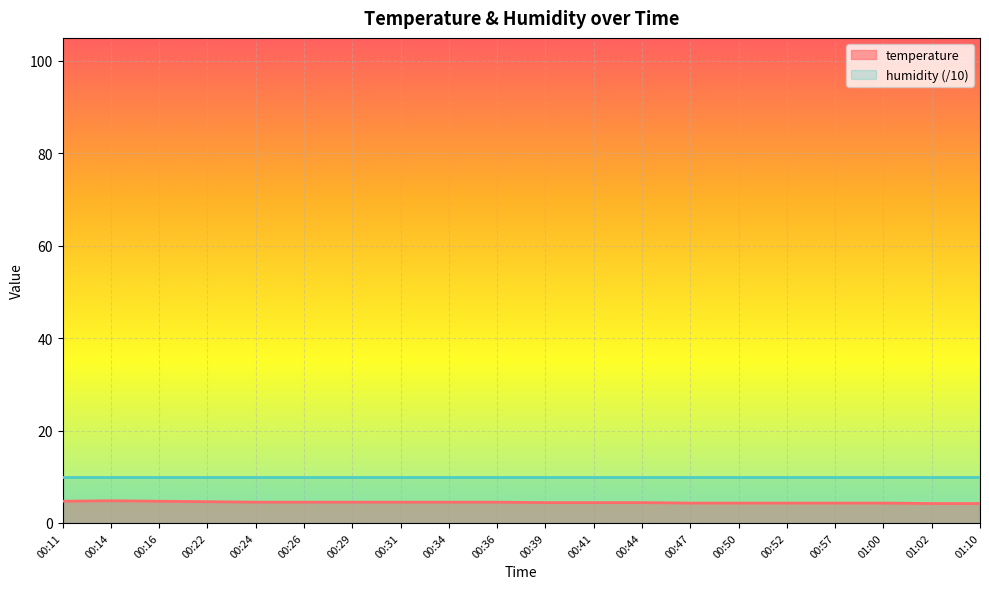

What position from the left is 00:34?

9